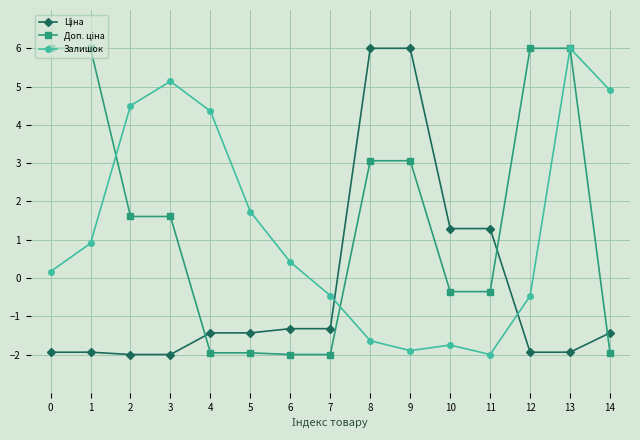

At which category is the sum across all series the highest?

13